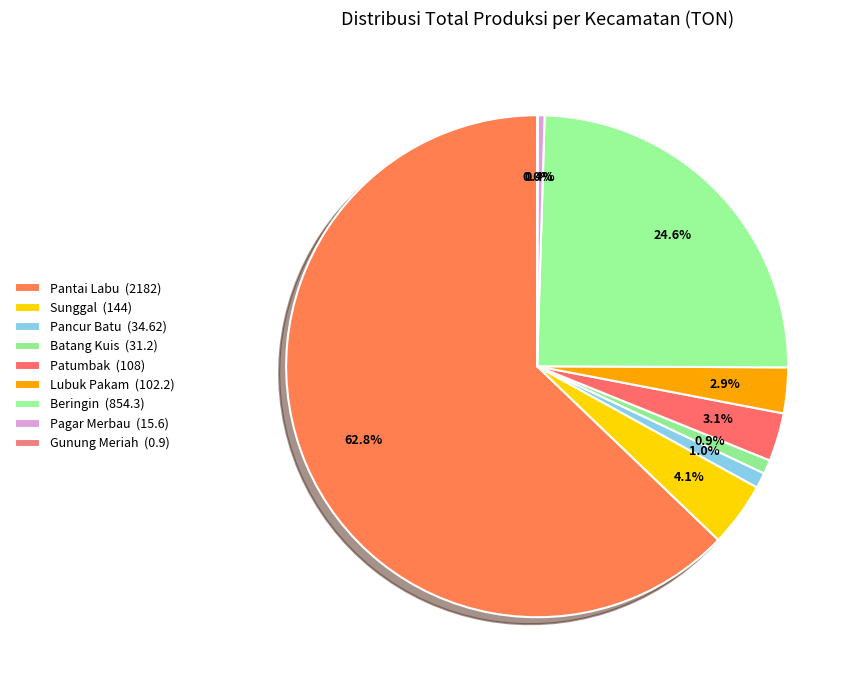

Combined, what portion of the pie is Gunung Meriah and Patumbak?

3.1%